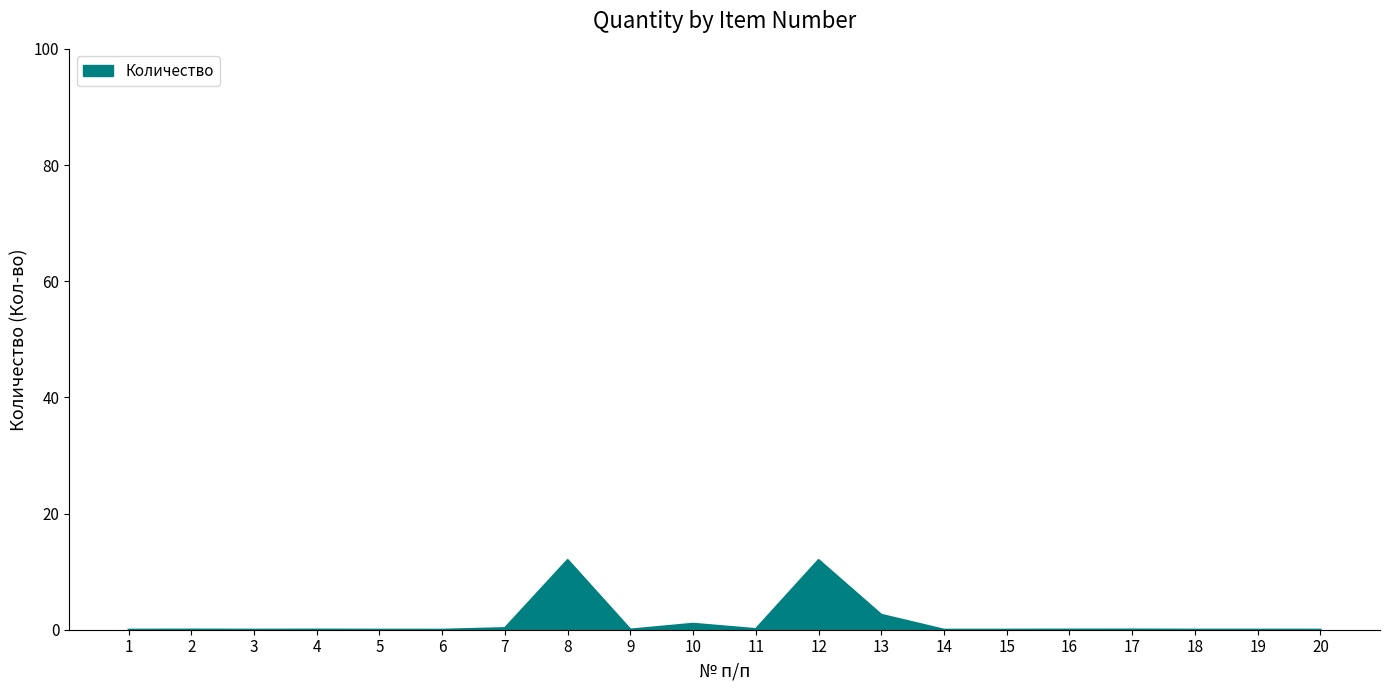

What is the greatest value displayed?

12.0